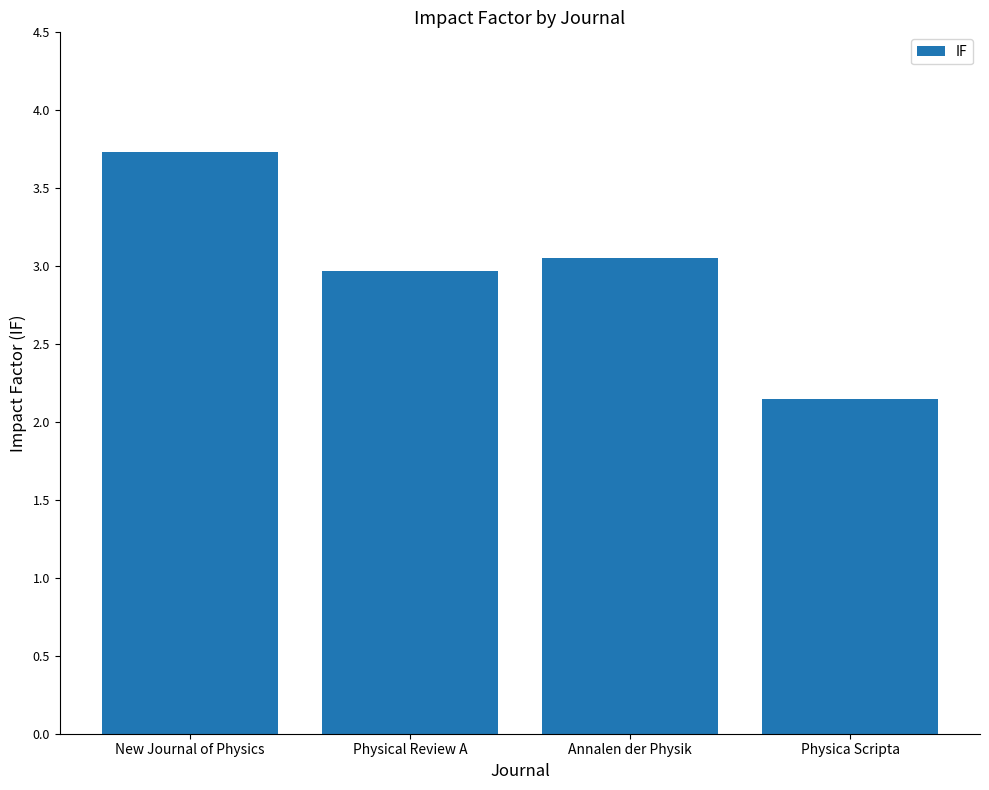

What is the label of the 1st bar from the right?

Physica Scripta